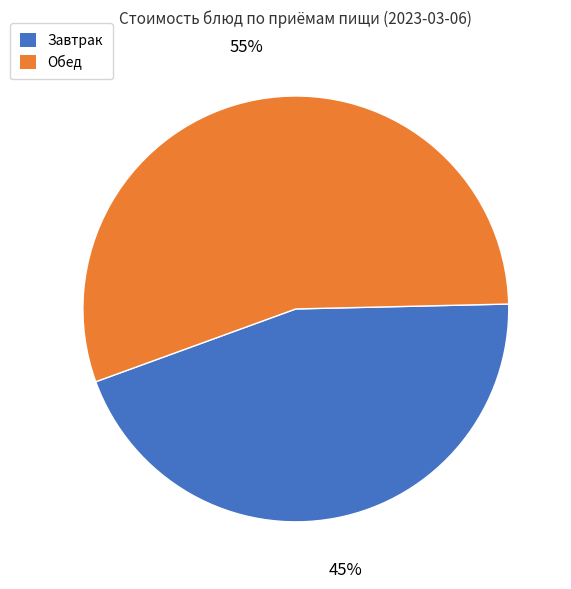

Does any single category account for the majority?

Yes